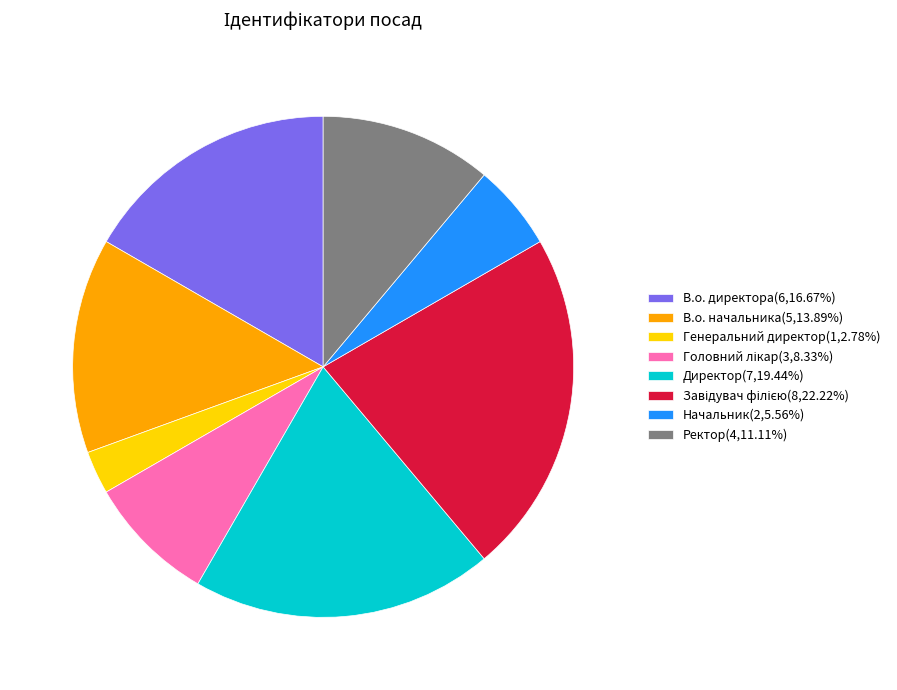

What is the ratio of the value at Директор(7,19.44%) to the value at В.о. начальника(5,13.89%)?

1.4